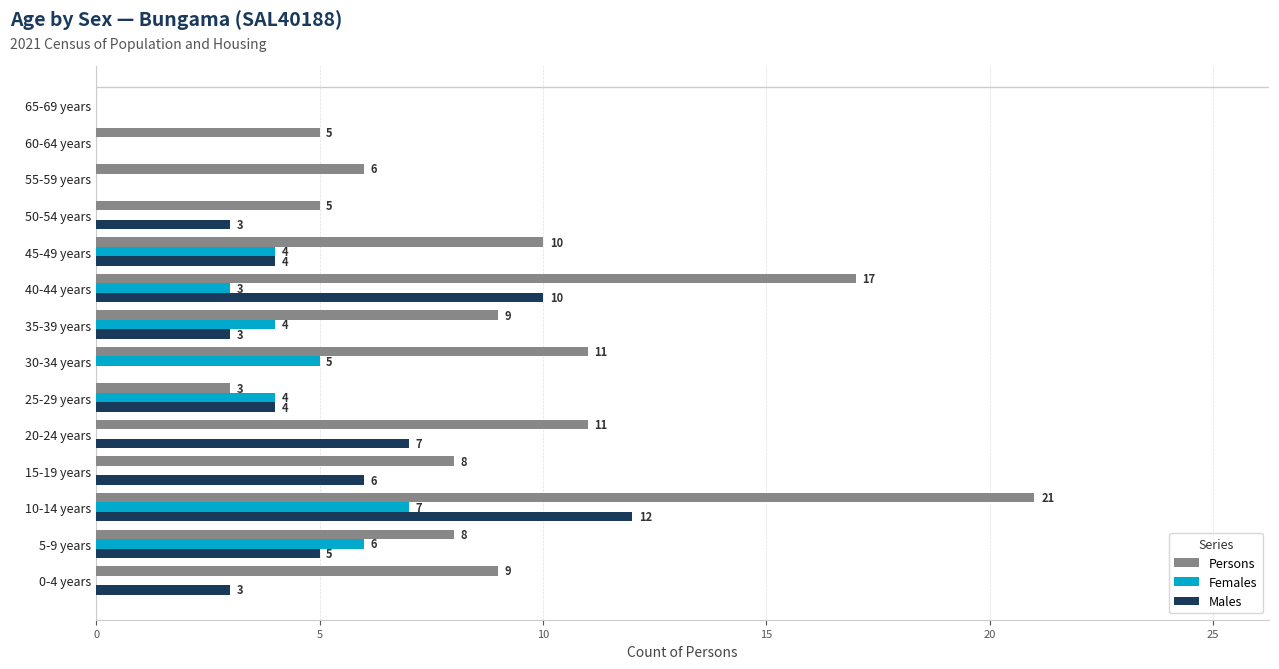

Which category has the highest value in the Persons series?

10-14 years